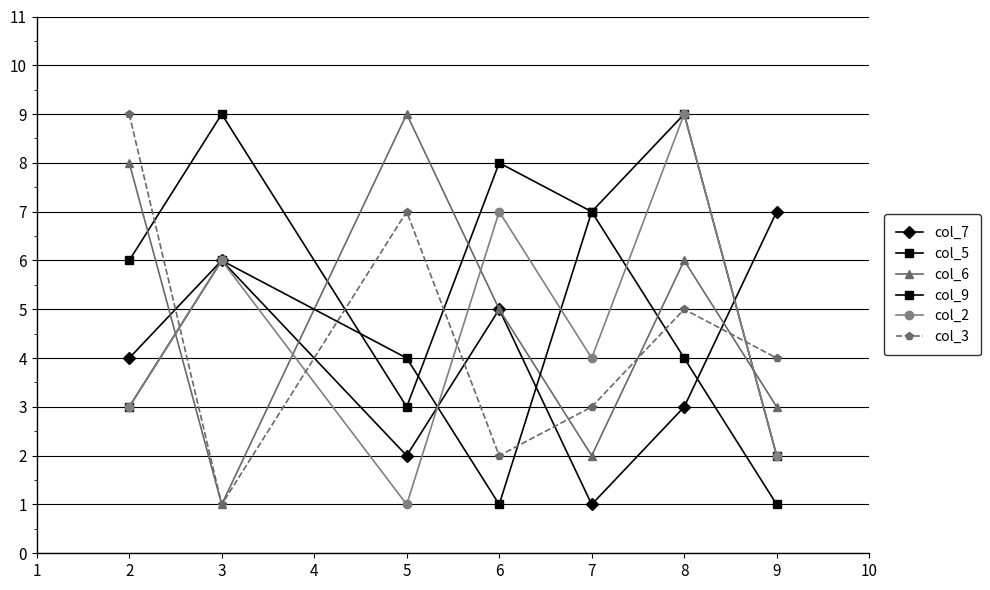

True or false: col_2 has more than 1 interior local peaks.

True